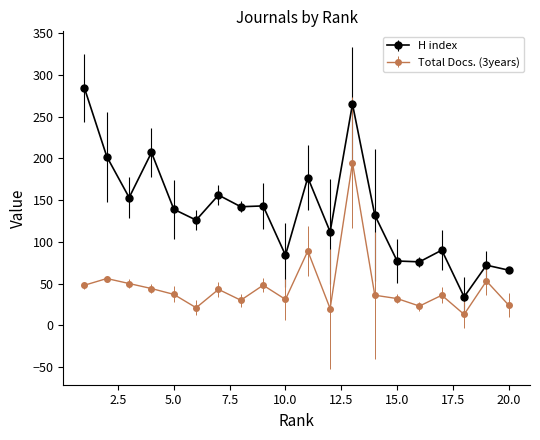

What is the maximum value for H index?

284